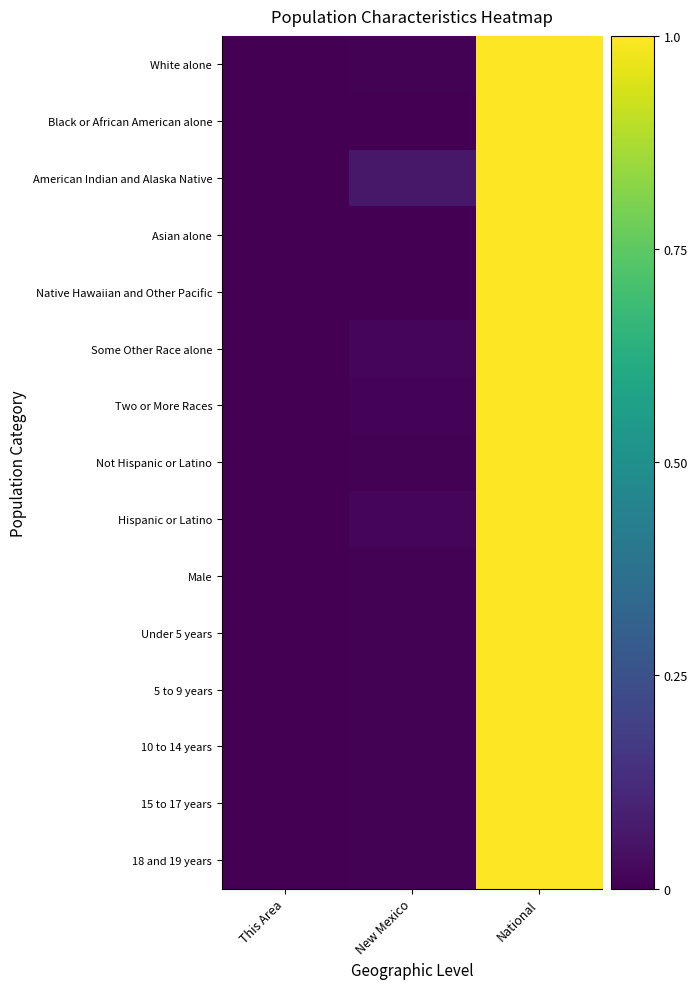

At which category is the sum across all series the highest?

National